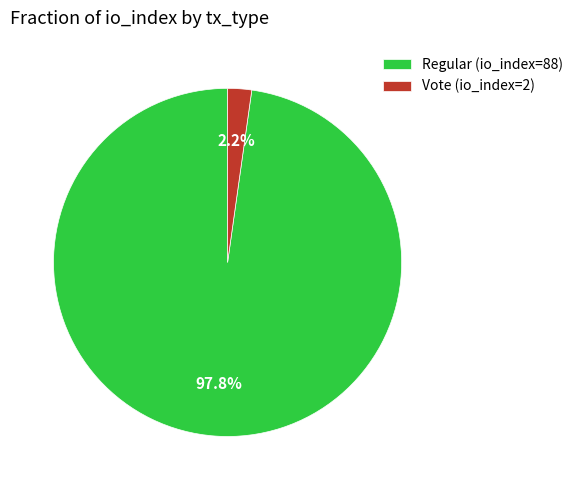

What percentage is the Vote (io_index=2) slice, to the nearest percent?

2%